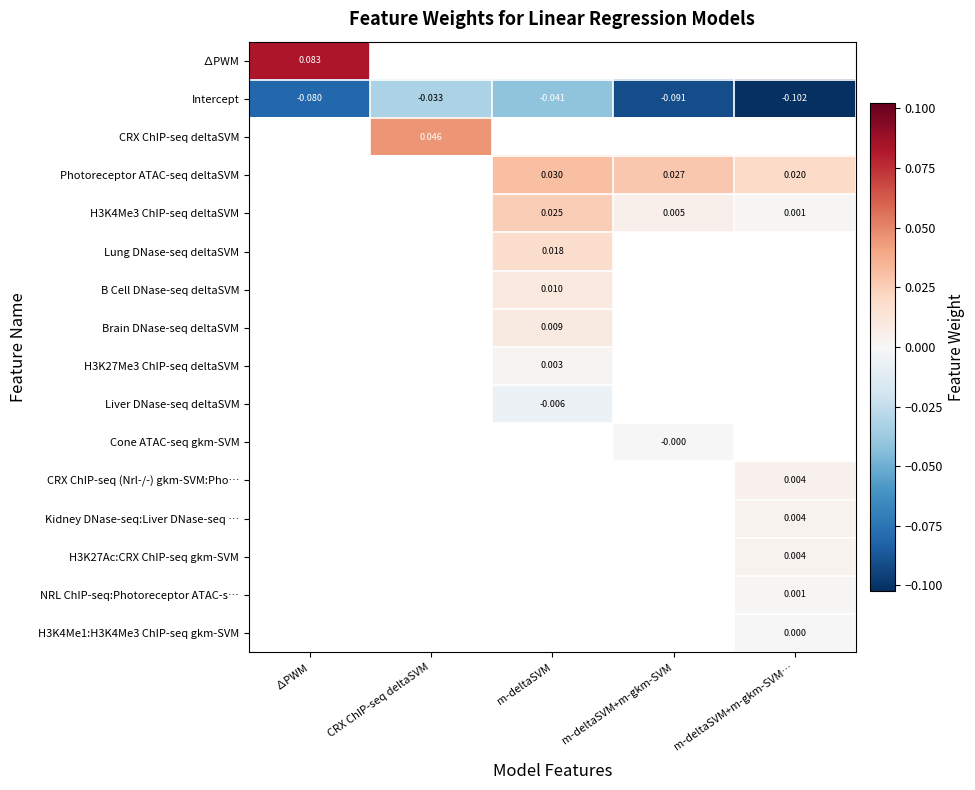

Which category has the lowest value across all series?

m-deltaSVM+m-gkm-SVM…